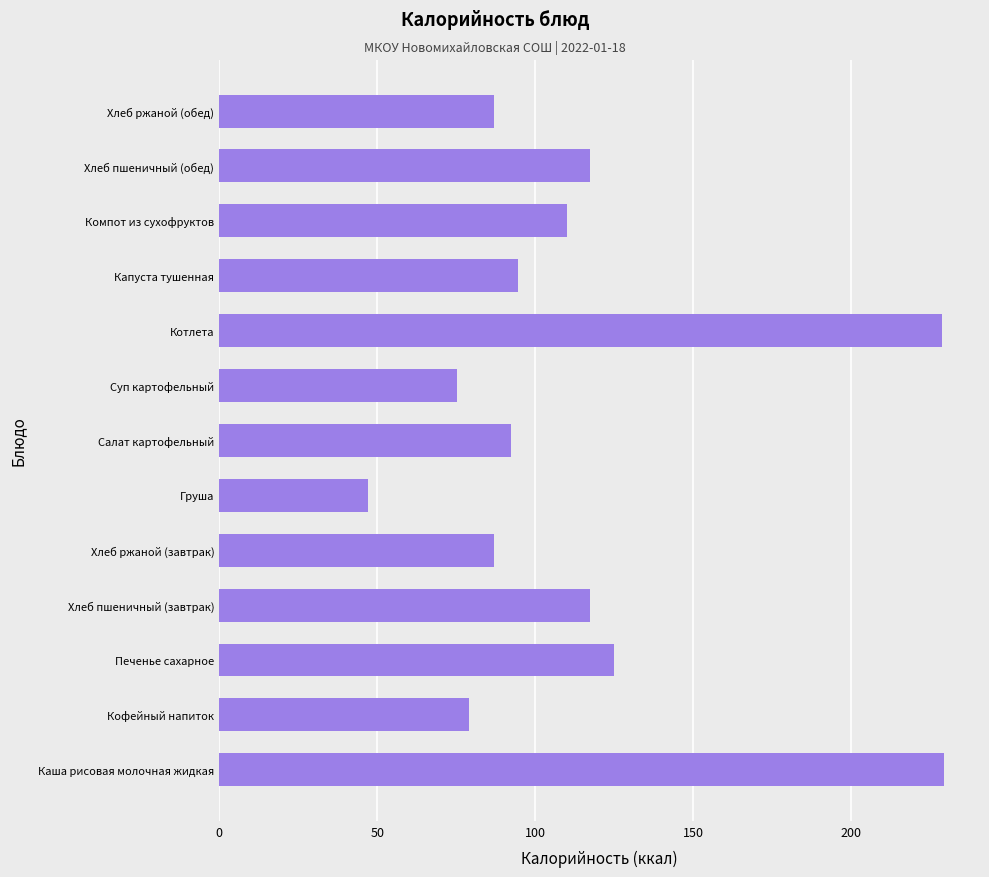

What is the change in value from Груша to Капуста тушенная?

+47.5